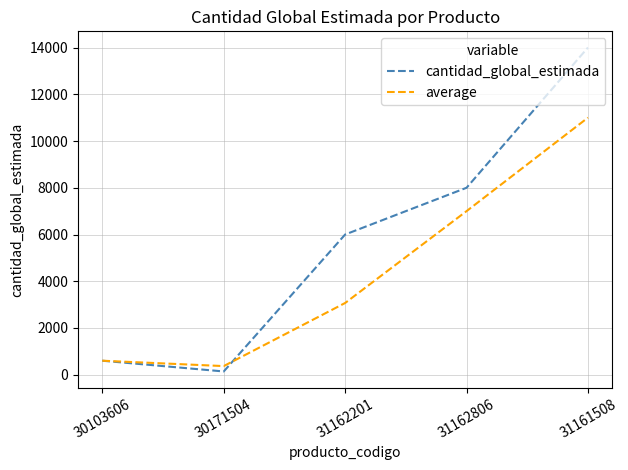

What is the difference between the second highest and minimum values in the cantidad_global_estimada series?

7860